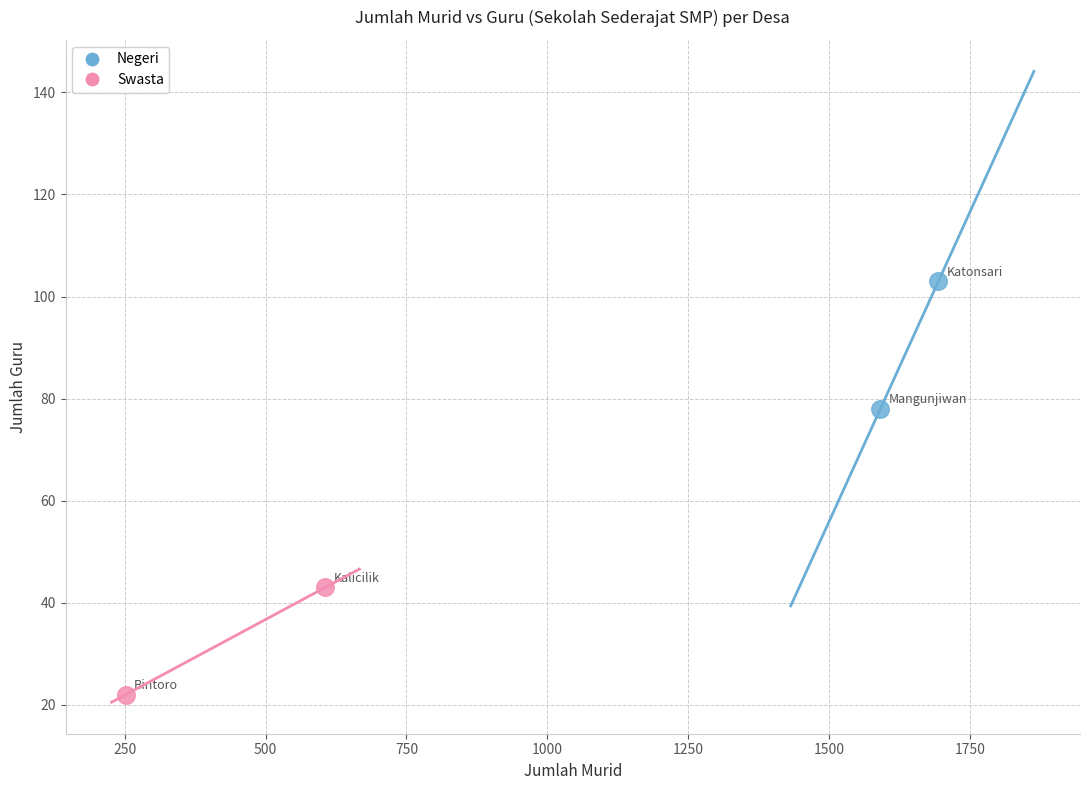

What are all the series names shown in the legend?

Negeri, Swasta